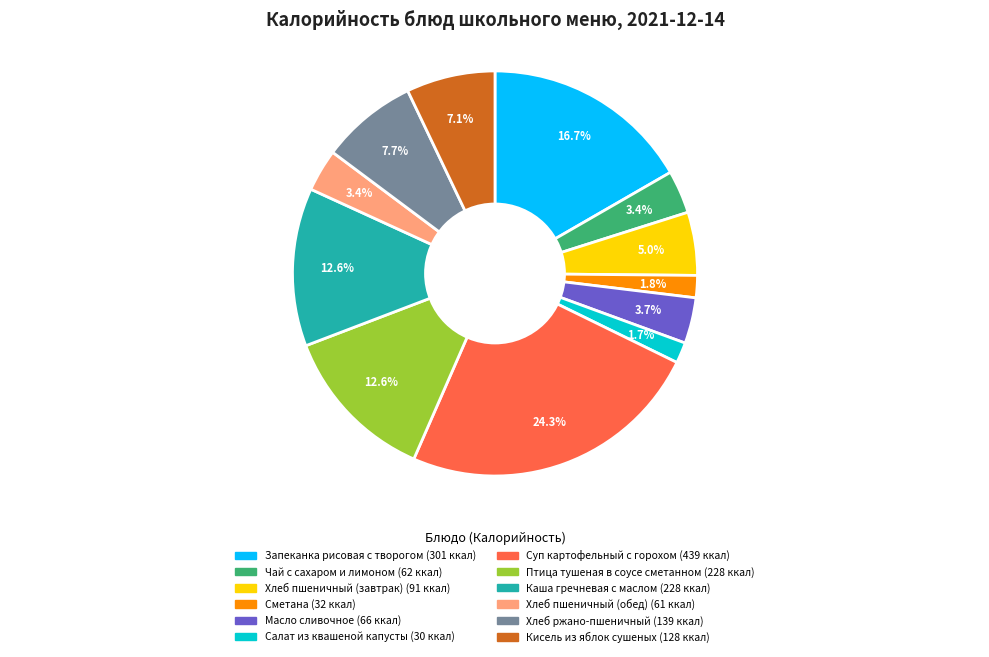

Approximately how many times larger is the value at Птица тушеная в соусе сметанном compared to Хлеб ржано-пшеничный?

1.6